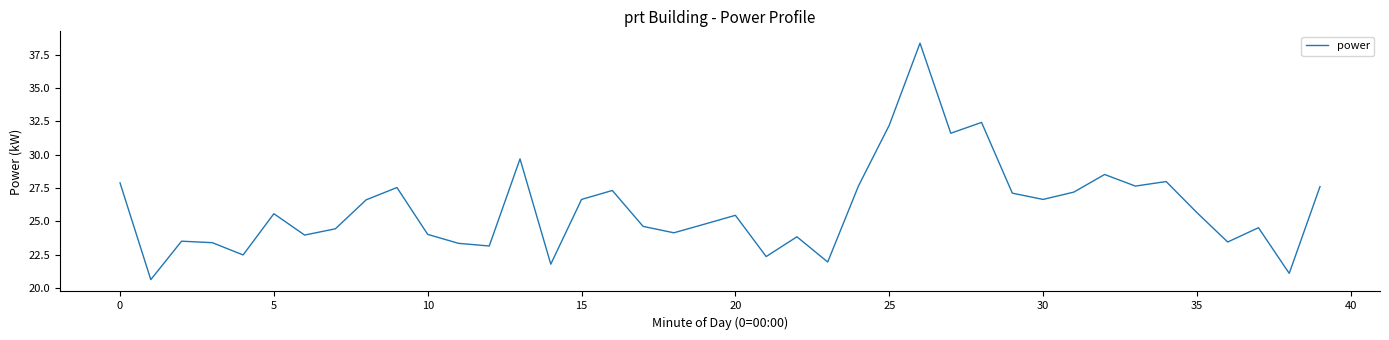

What is the difference between the maximum and minimum values?

17.7